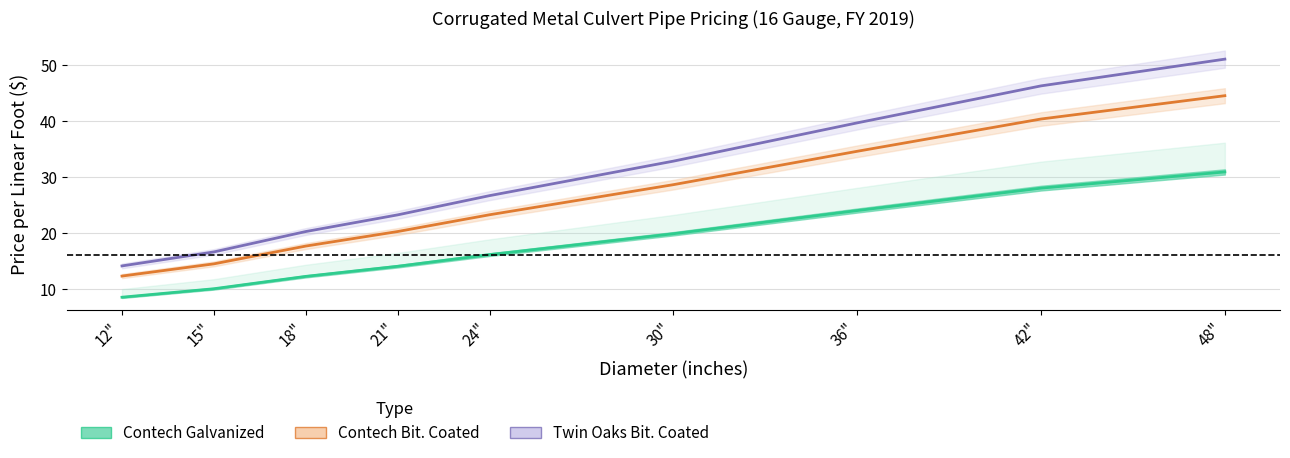

What is the value of the Contech Galvanized point at the 3rd from the left?

12.3